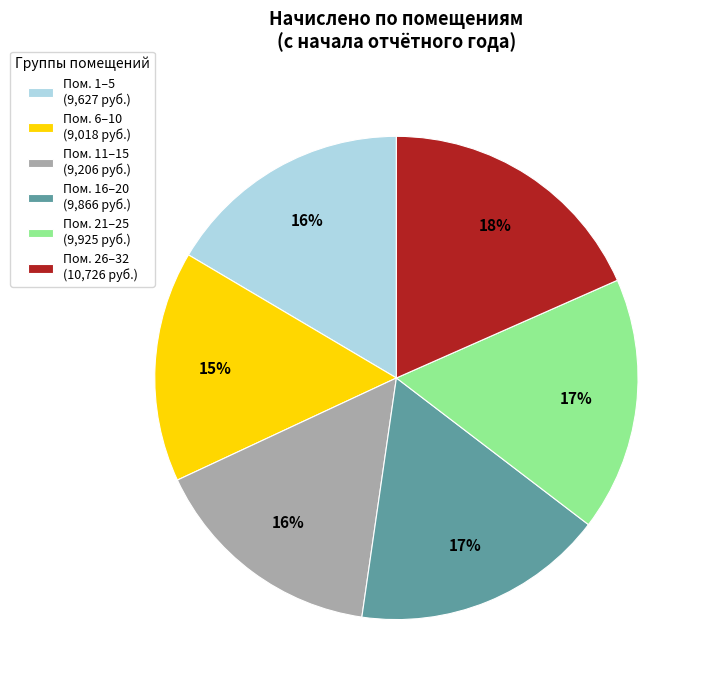

Count the number of slices in the pie.

6